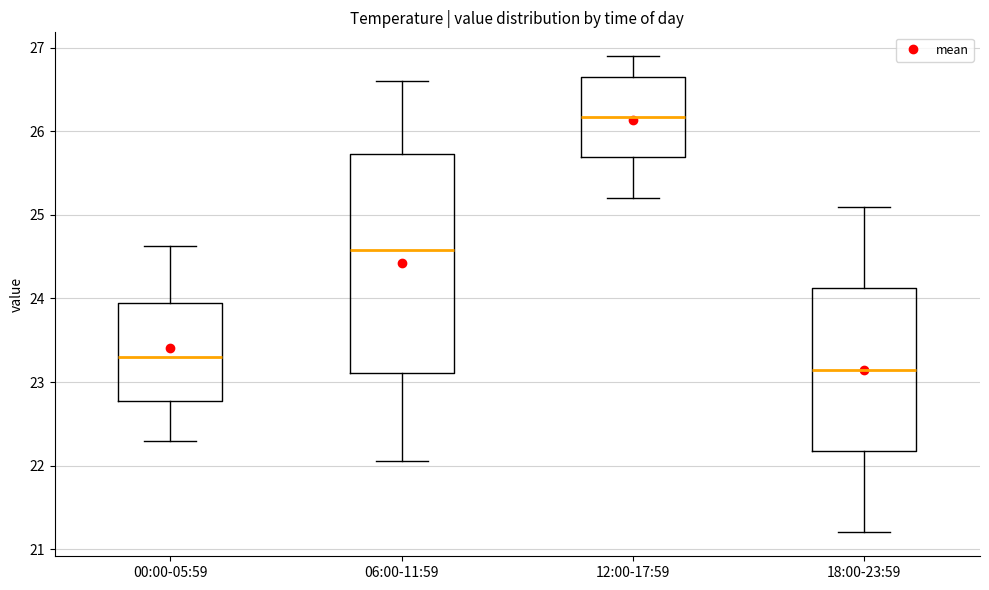

Reading left to right, read every box against the y-axis: the position of its median line, the range the box covers, and the ends of its whiskers. The values are not printed on the chart, so give them approximately, as read against the axis.

00:00-05:59: median 23.3, box 22.8 to 23.9, whiskers 22.3 to 24.6
06:00-11:59: median 24.6, box 23.1 to 25.7, whiskers 22.1 to 26.6
12:00-17:59: median 26.2, box 25.7 to 26.7, whiskers 25.2 to 26.9
18:00-23:59: median 23.2, box 22.2 to 24.1, whiskers 21.2 to 25.1